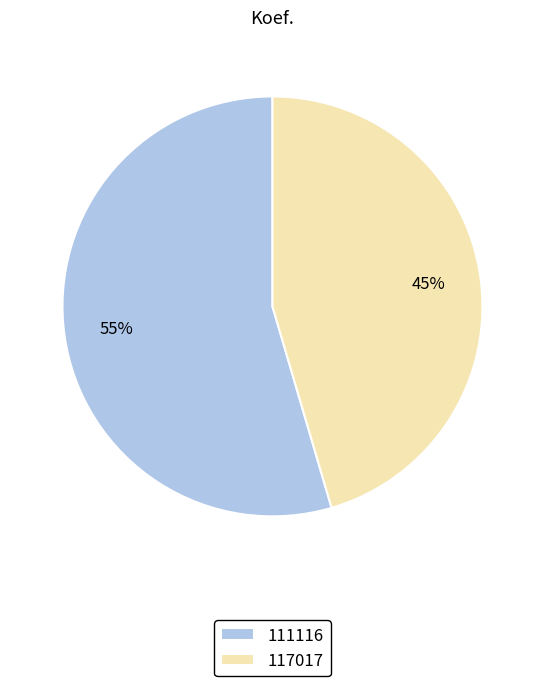

True or false: 117017 accounts for 36% of the total.

False